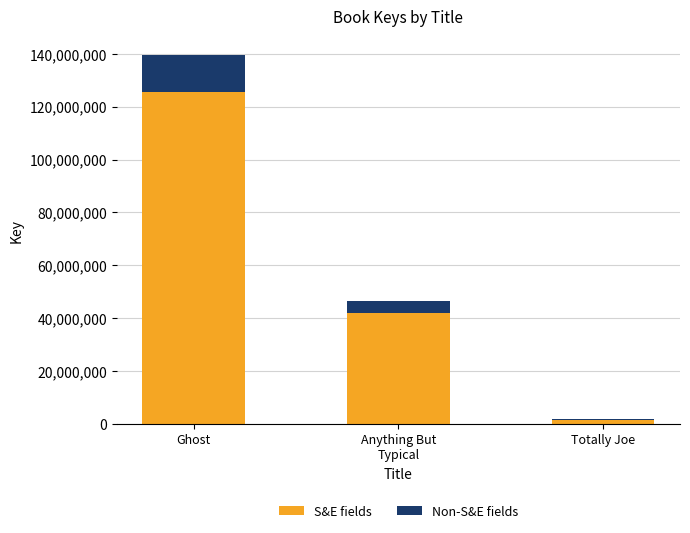

Which category has the highest value in the S&E fields series?

Ghost